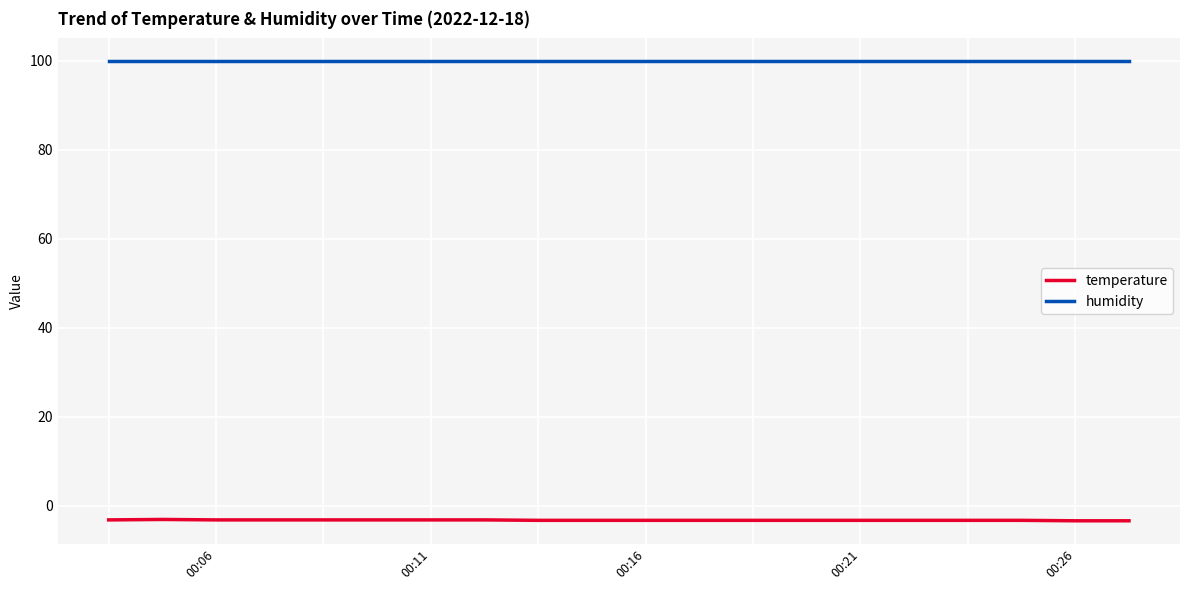

True or false: temperature and humidity intersect in this chart.

False